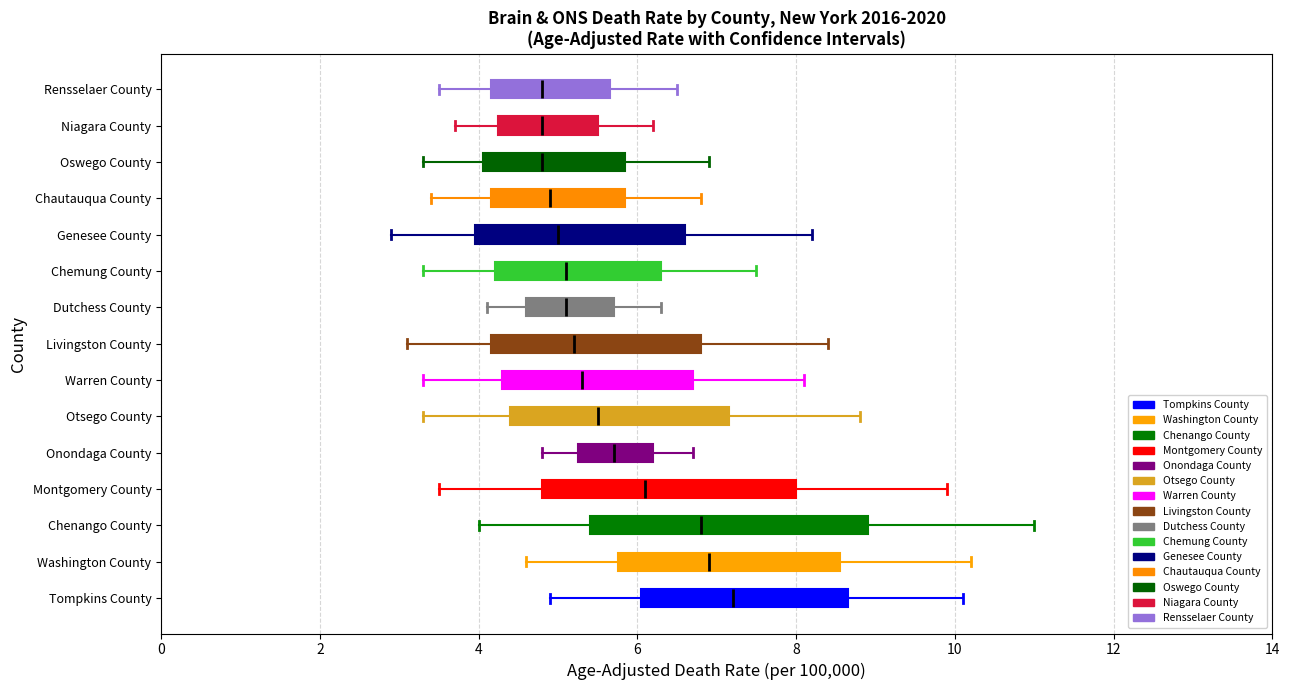

Where does the median line of the box for Chautauqua County sit on the x-axis? The values are not printed on the chart, so give them approximately, as read against the axis.

5.0